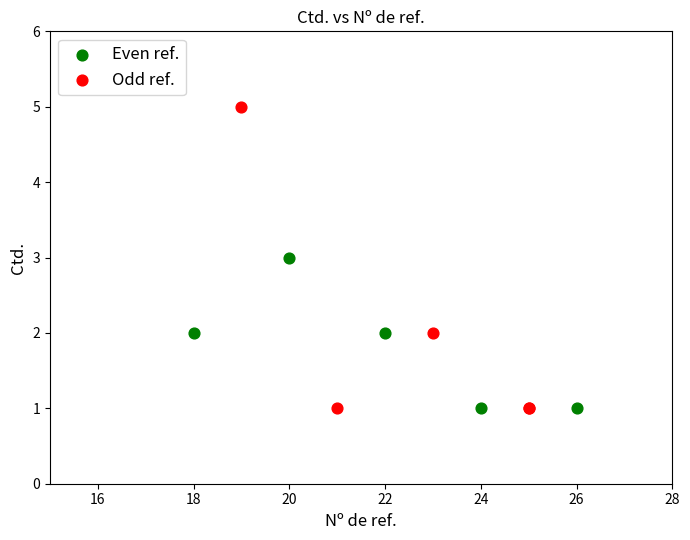

What are all the series names shown in the legend?

Even ref., Odd ref.